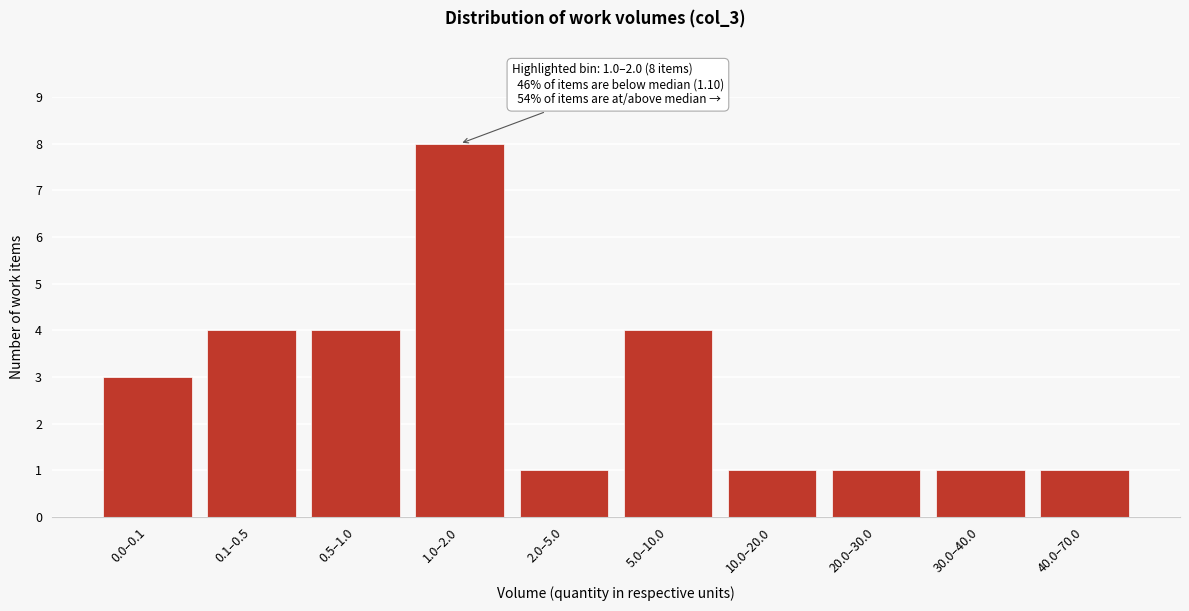

Reading left to right, list all the values displayed in this chart.

3	4	4	8	1	4	1	1	1	1